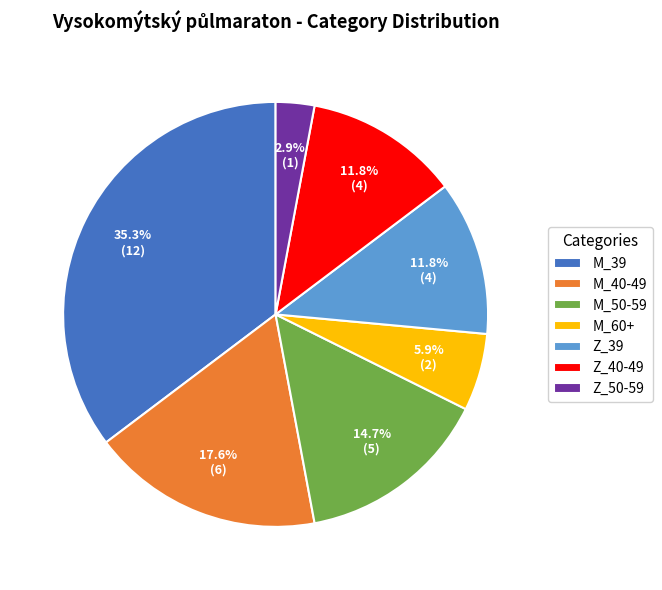

To the nearest percent, what is the difference between the largest and smallest slice percentages?

32%